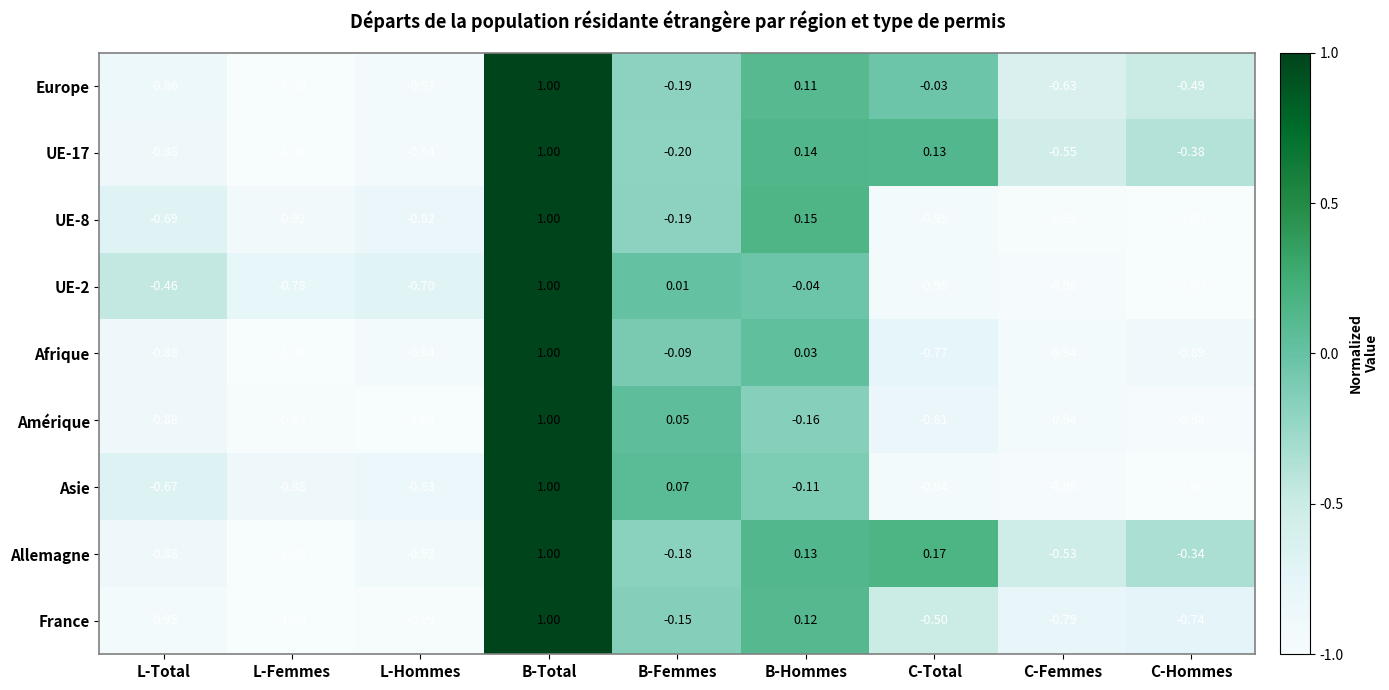

Between L-Total and B-Total, which series saw the biggest shift?

France